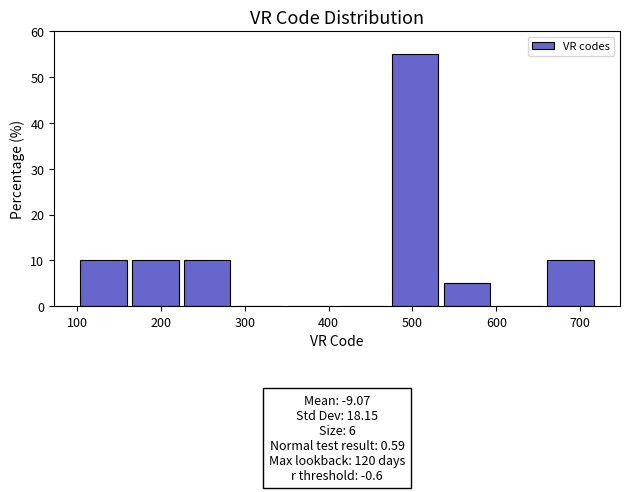

Over which range of the x-axis is the bar tallest?

472 to 534